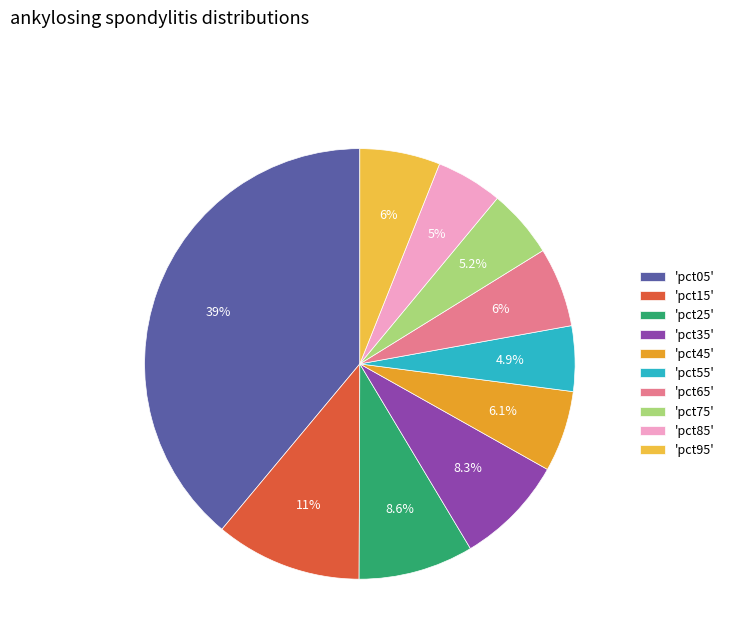

Count the number of slices in the pie.

10